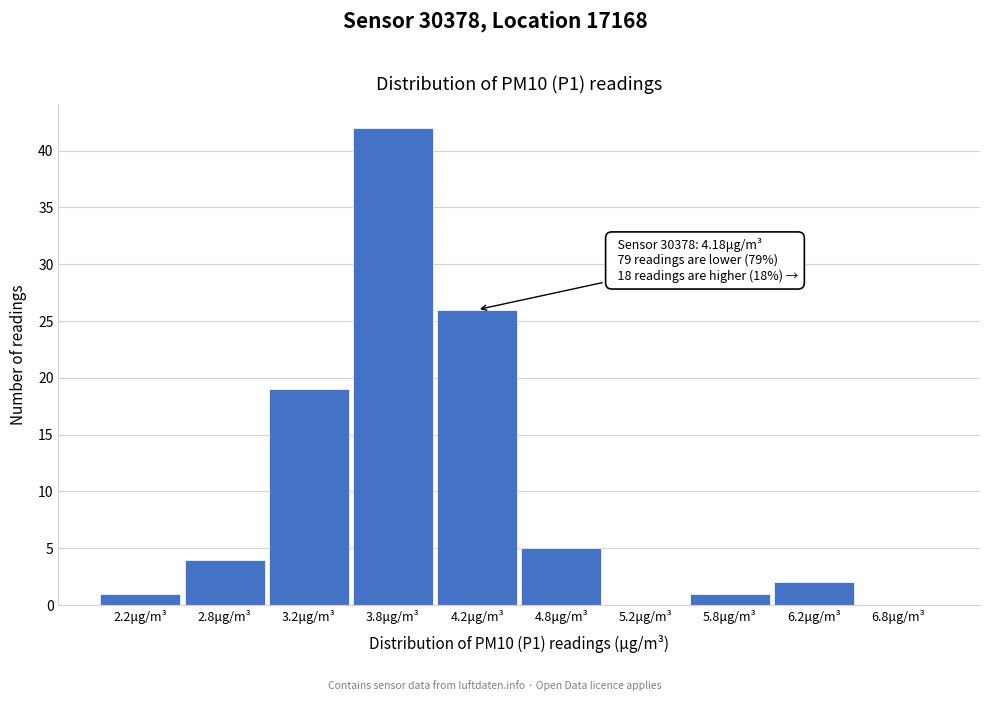

Which range on the x-axis has the tallest bar?

3.5 to 4.0